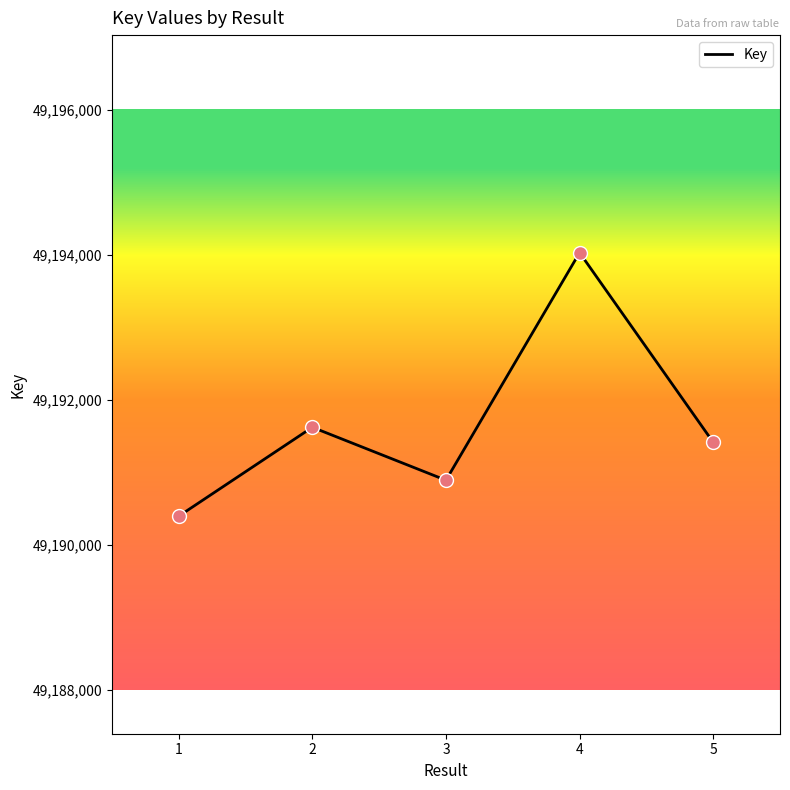

What is the change in value from 2 to 4?

+2408